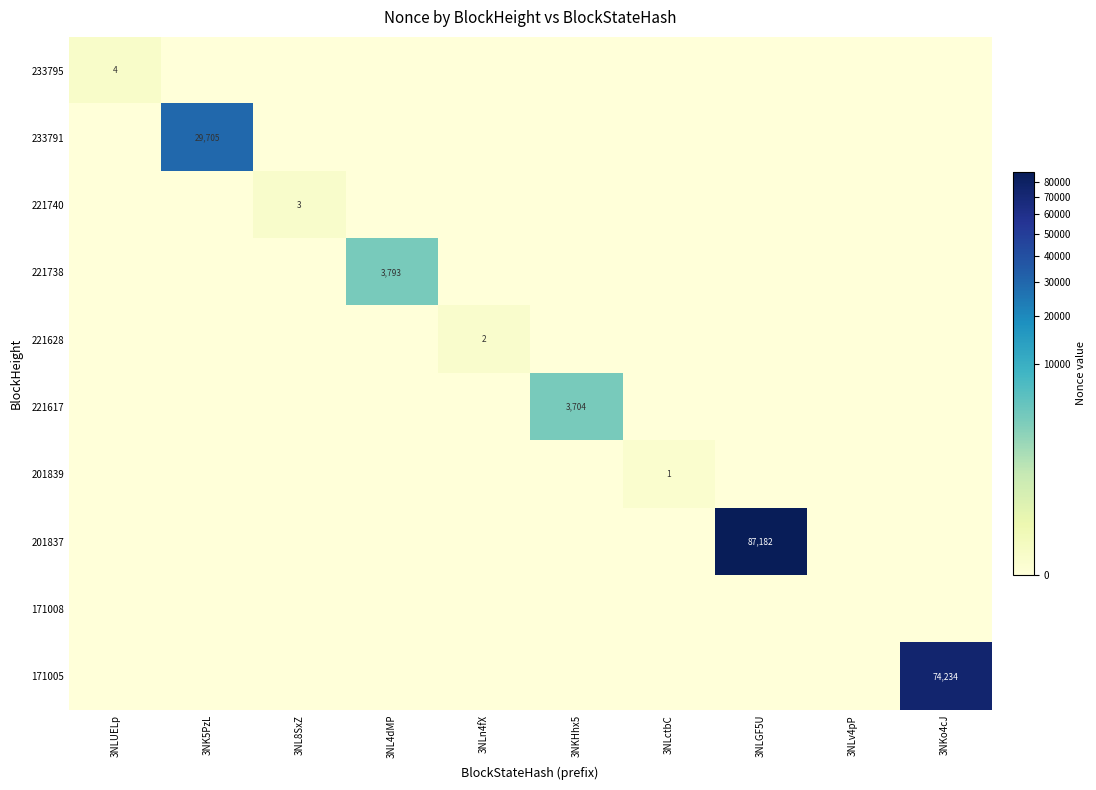

The value of 233791 at 3NK5PzL is 29705. True or false?

True